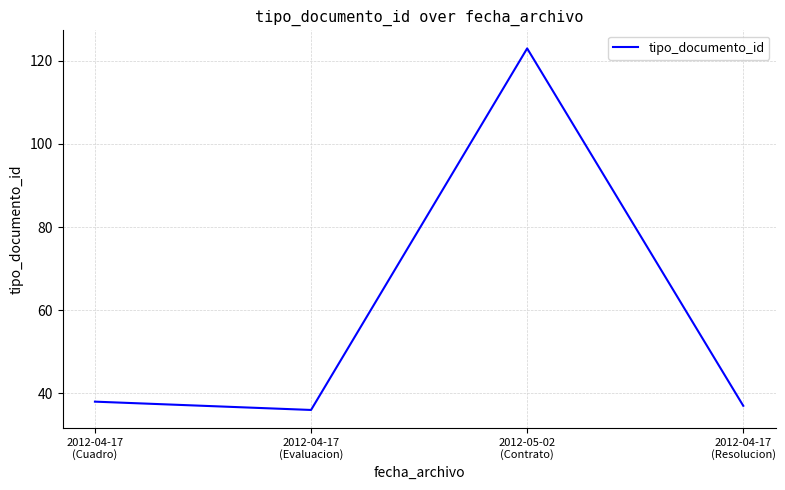

Which category has the highest value across all series?

2012-05-02
(Contrato)